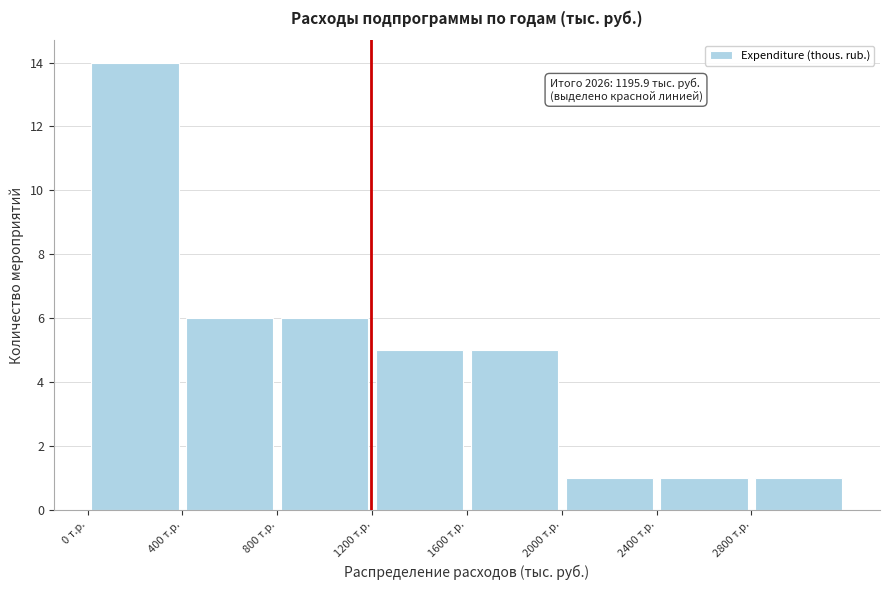

Over which range of the x-axis is the bar tallest?

0 to 400